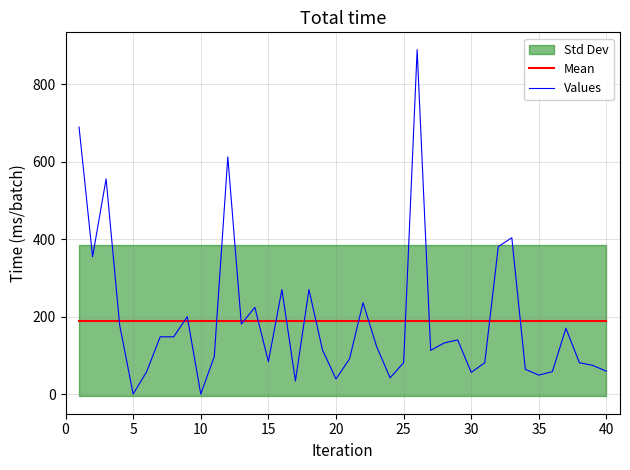

How many intersections are there between Values and Mean?

17